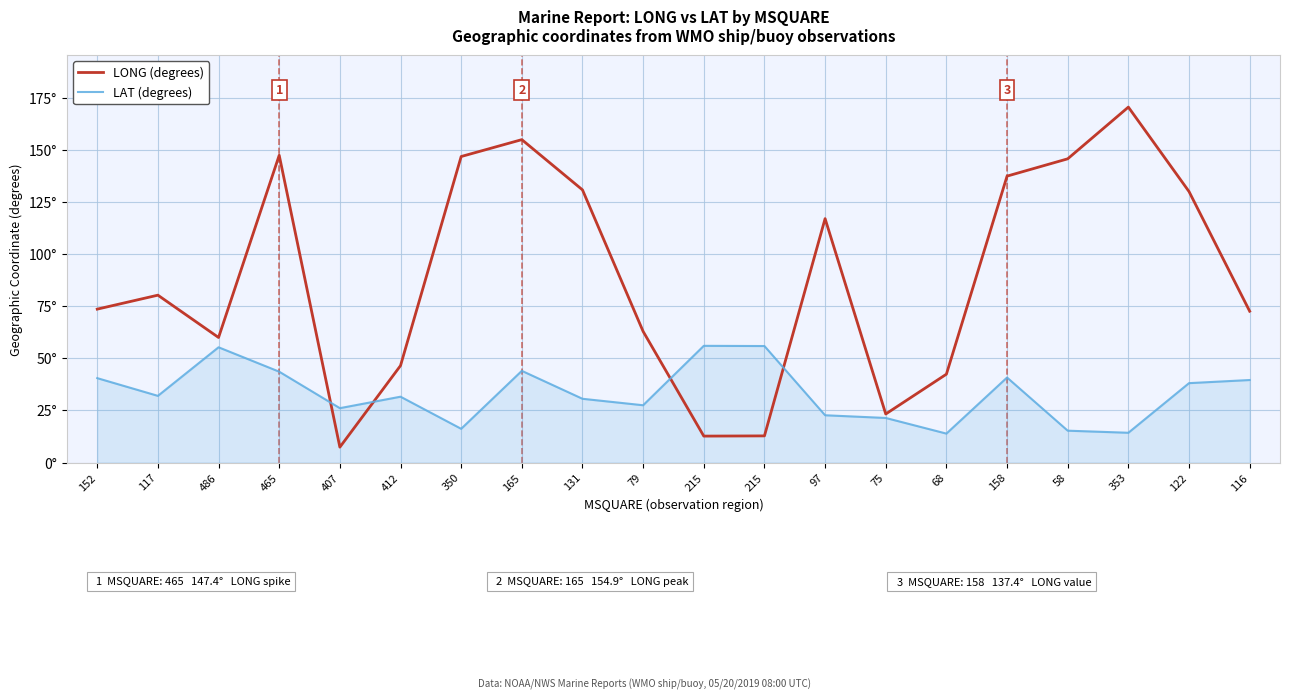

What is the sum of all LAT (degrees) values?

665.4